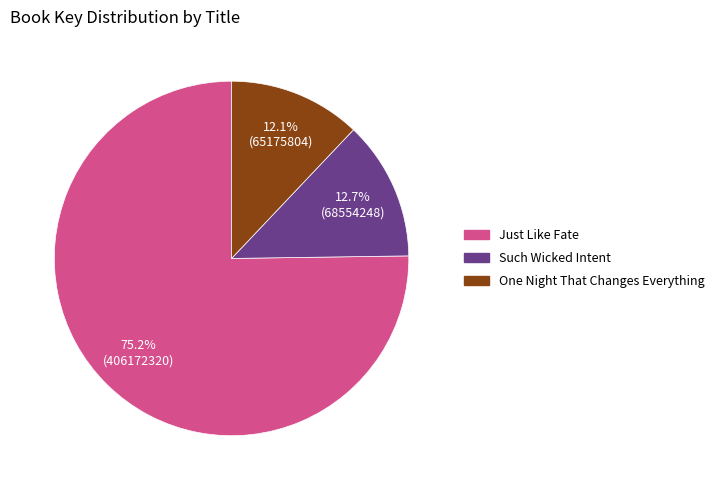

Does any single category account for the majority?

Yes